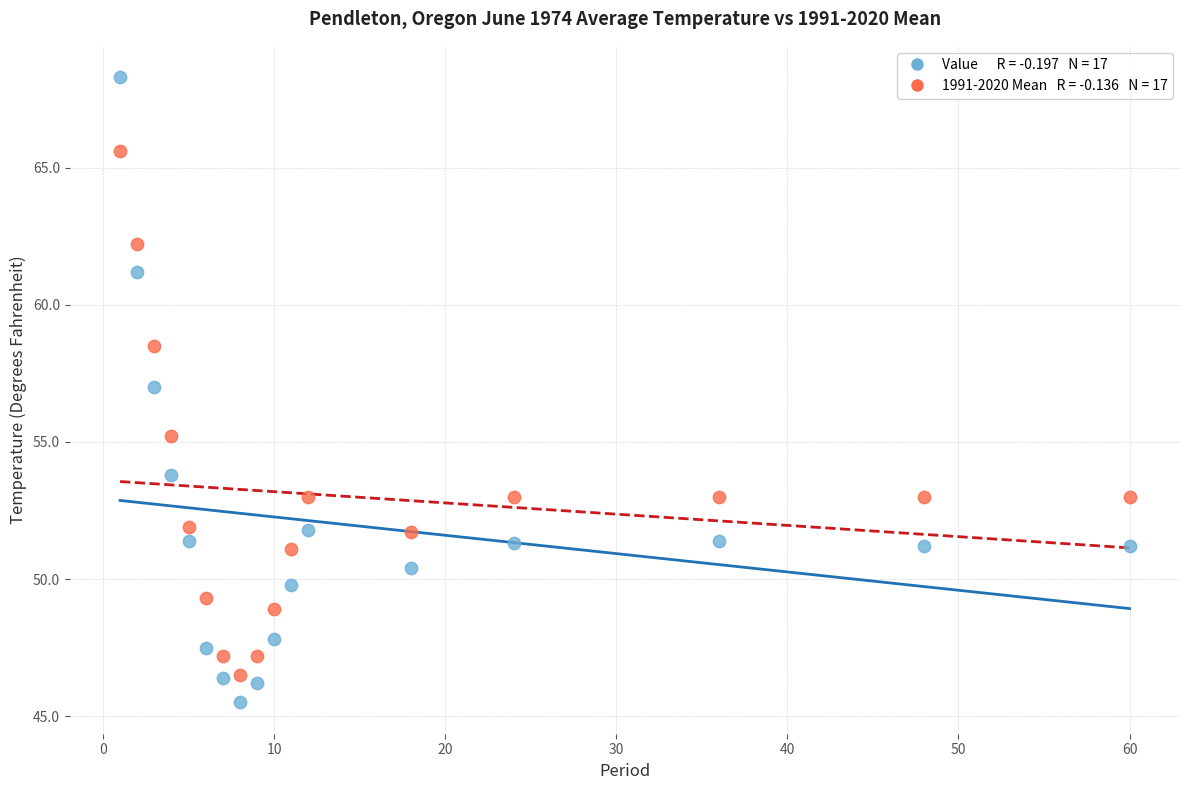

Across all data points, what is the range of Y values (max minus min)?

22.8